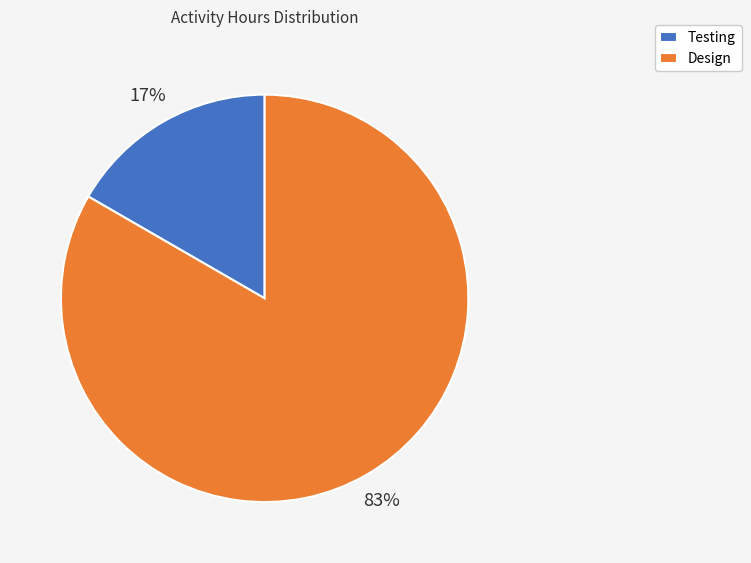

True or false: Design accounts for 96% of the total.

False